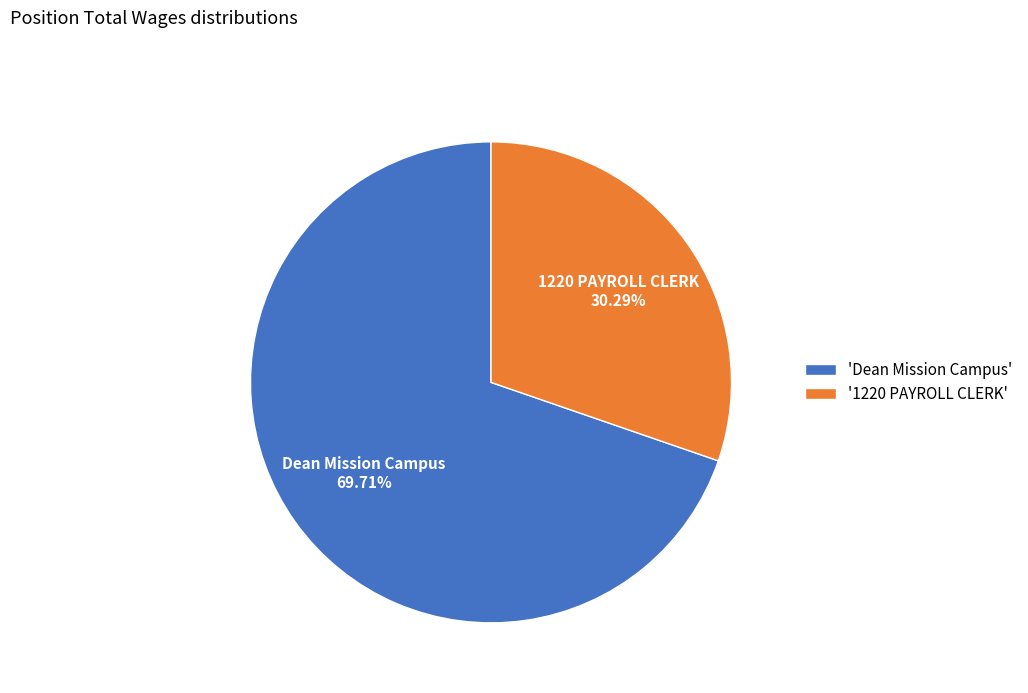

Is 'Dean Mission Campus' the majority of the pie?

Yes